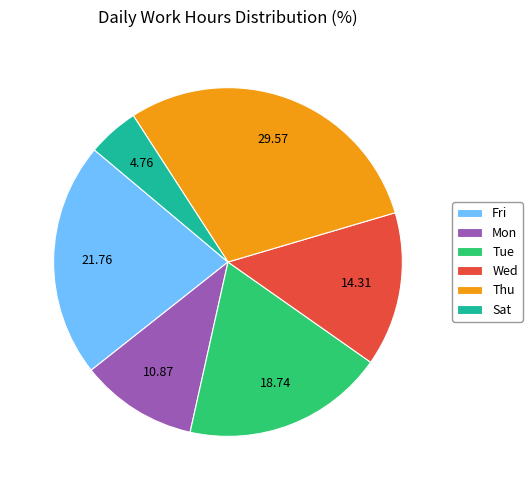

Between Thu and Sat, which is larger?

Thu